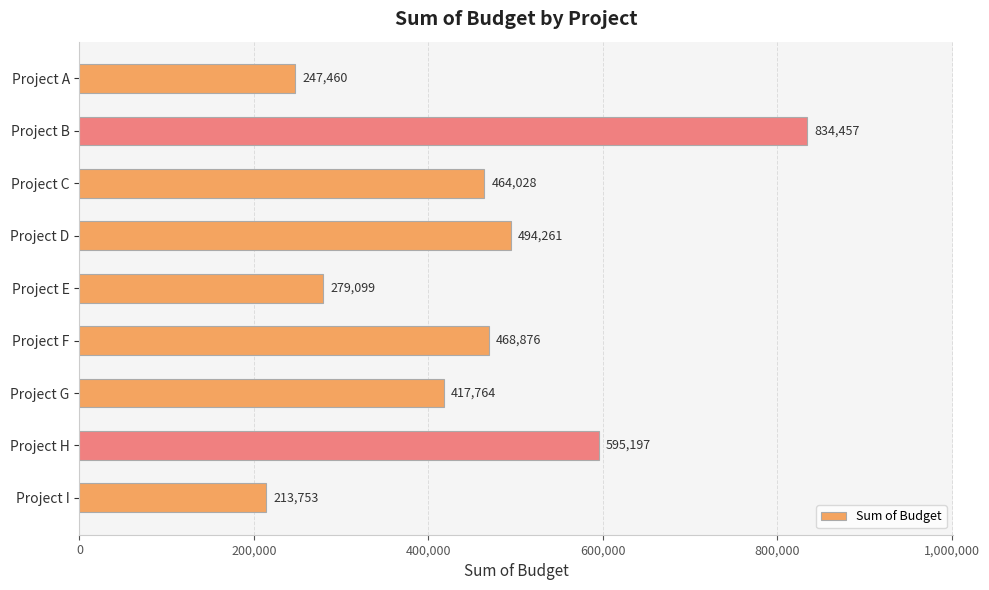

Does the chart contain stacked bars?

No